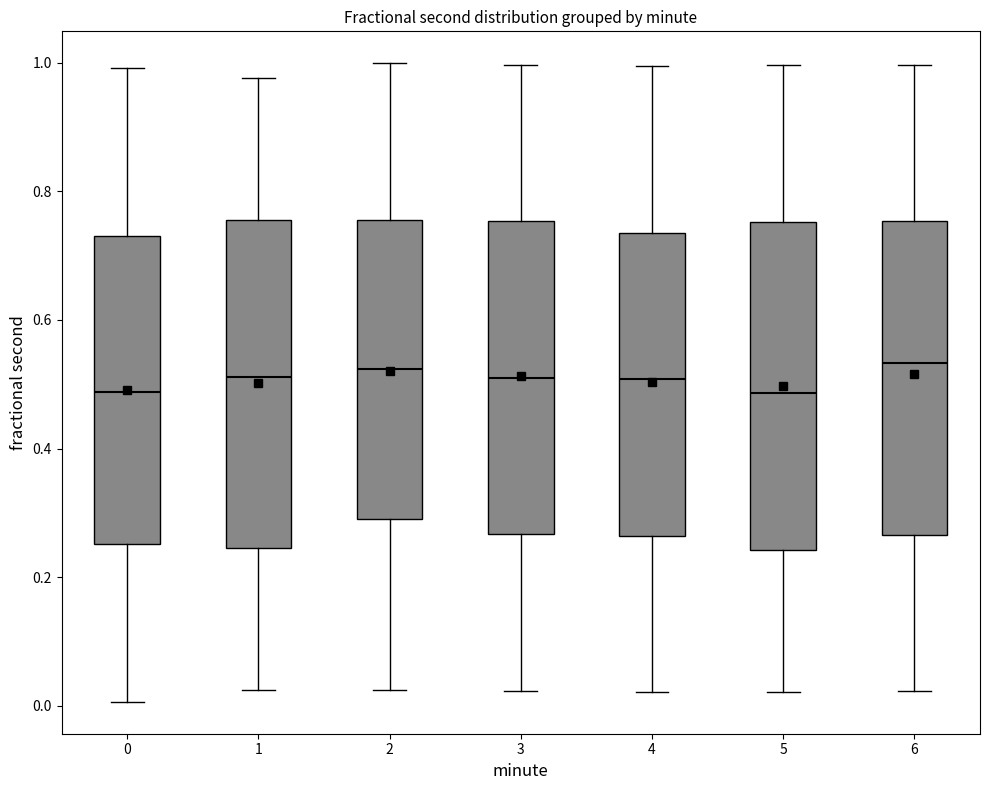

Reading left to right, transcribe this box plot: for each box, give where its median line is, the range the box spans, and where its two whiskers end, as read against the y-axis. The values are not printed on the chart, so give them approximately, as read against the axis.

0: median 0.48, box 0.26 to 0.74, whiskers 0.00 to 1.00
1: median 0.52, box 0.24 to 0.76, whiskers 0.02 to 0.98
2: median 0.52, box 0.30 to 0.76, whiskers 0.02 to 1.00
3: median 0.52, box 0.26 to 0.76, whiskers 0.02 to 1.00
4: median 0.50, box 0.26 to 0.74, whiskers 0.02 to 1.00
5: median 0.48, box 0.24 to 0.76, whiskers 0.02 to 1.00
6: median 0.54, box 0.26 to 0.76, whiskers 0.02 to 1.00